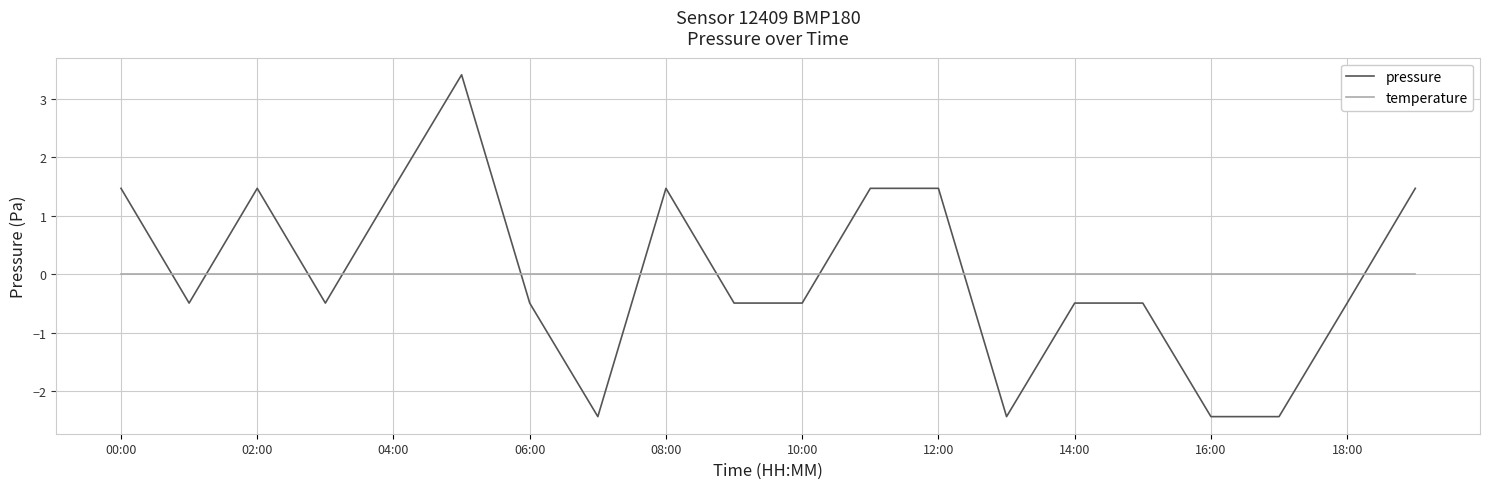

List the series in order of their peak value, lowest first.

temperature, pressure